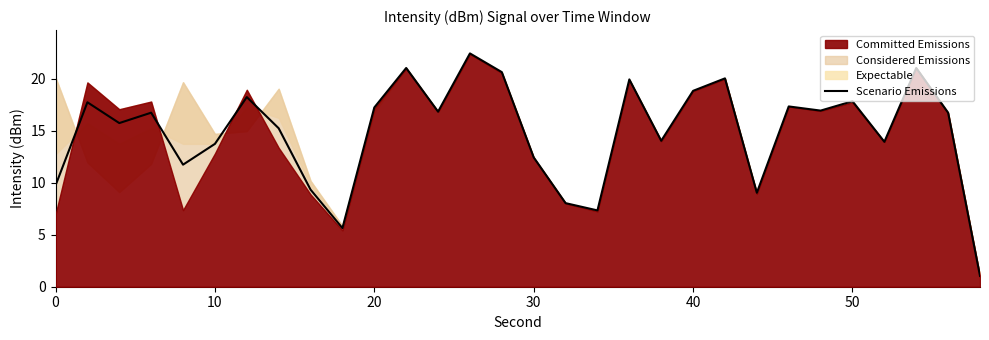

What is the maximum value for Scenario Emissions?

22.4